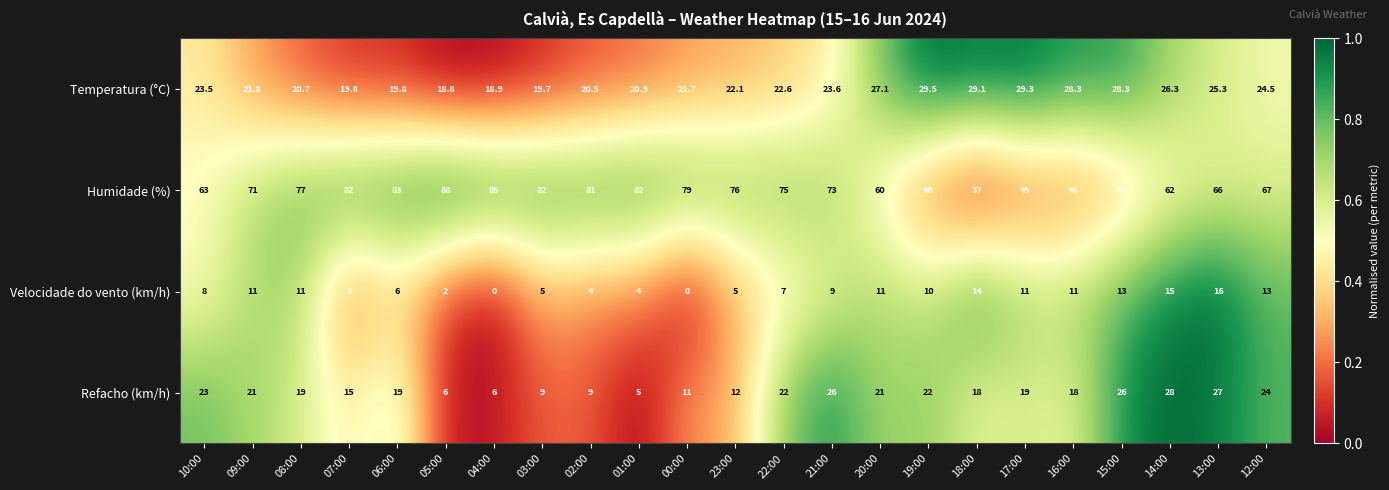

At which category is the sum across all series the highest?

13:00